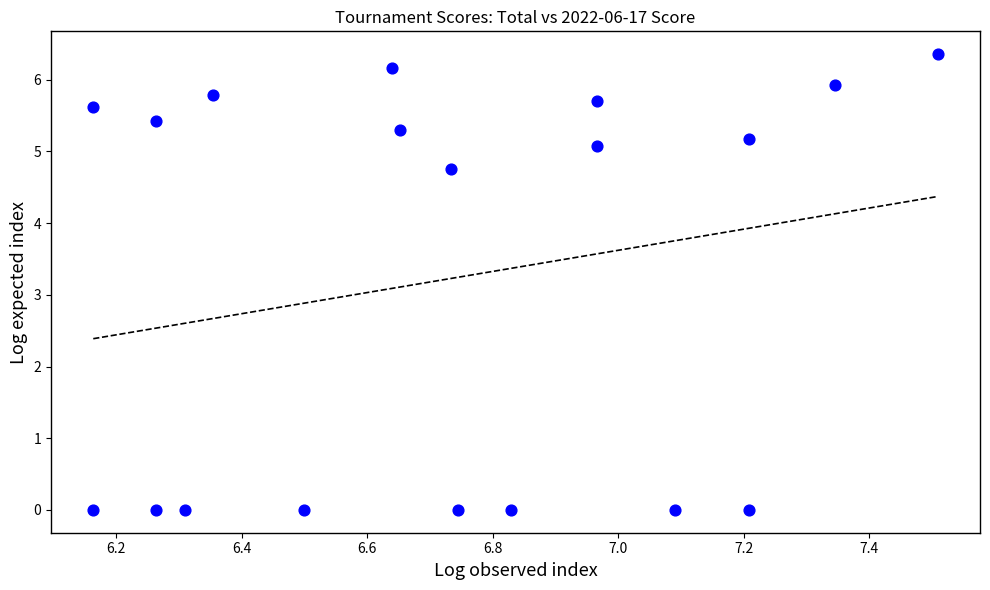

What is the range of Y values (max minus min)?

6.4